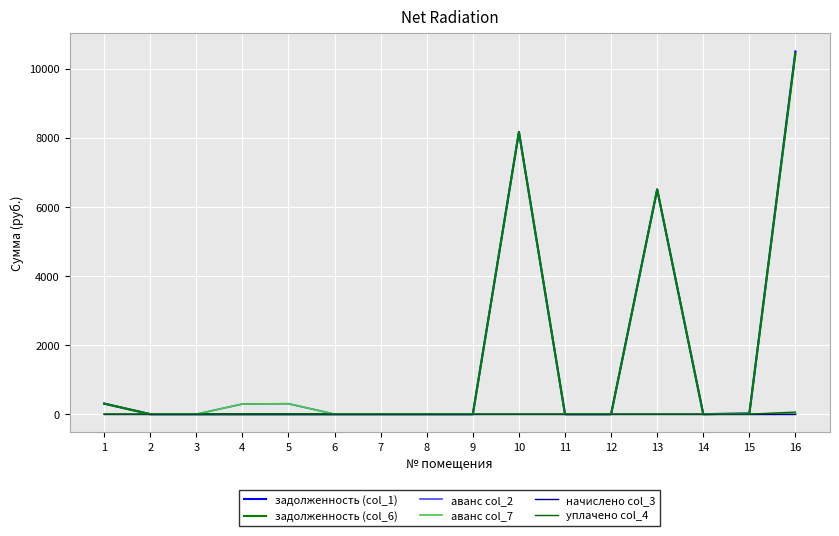

The value of задолженность (col_1) at 5 is 0.0. True or false?

True